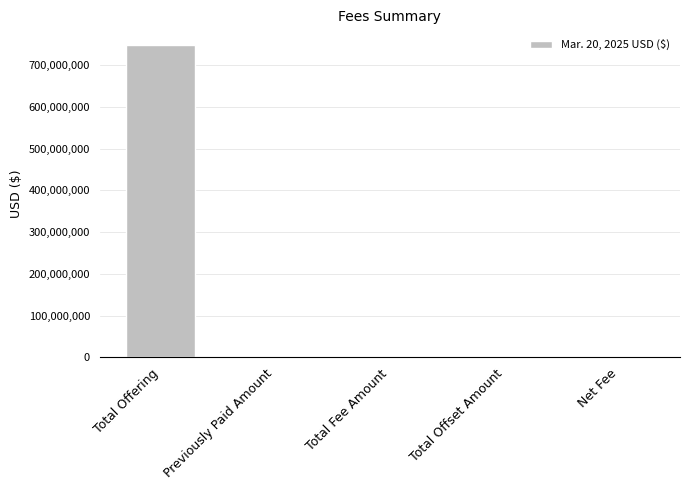

How many series are shown in this chart?

1